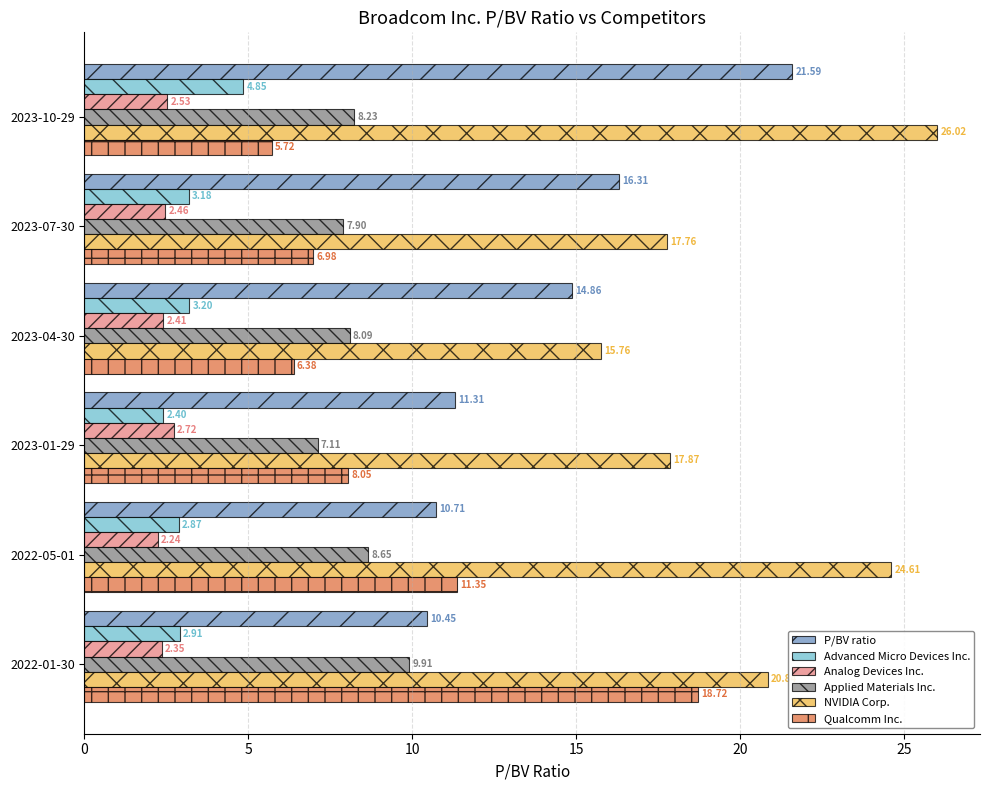

Which series has the largest total across all categories?

NVIDIA Corp.